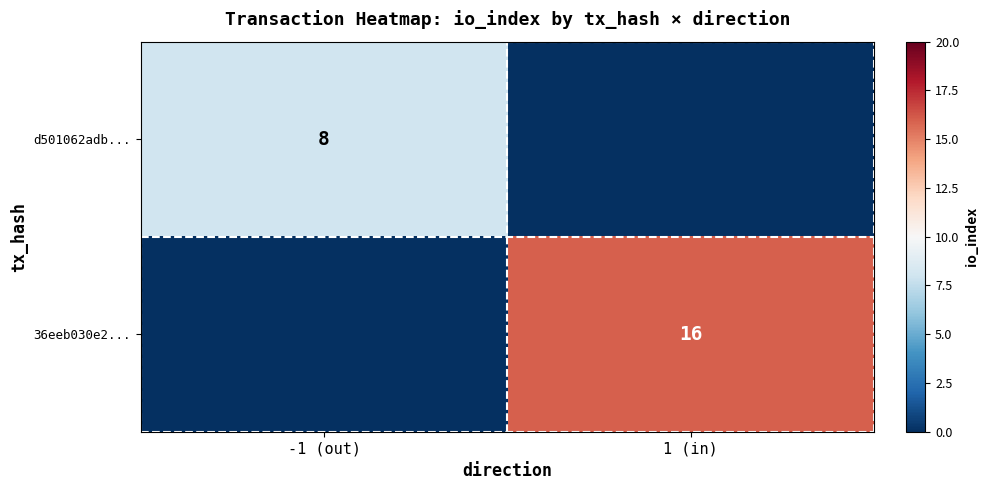

The d501062adb... series shows 2 at -1 (out). True or false?

False